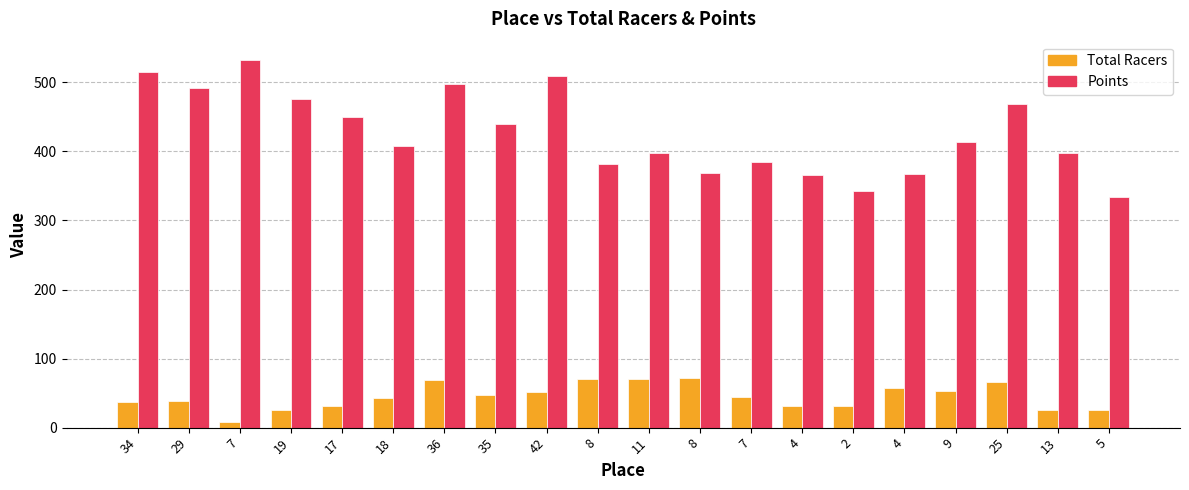

Are the bars grouped side by side (vs. stacked)?

Yes